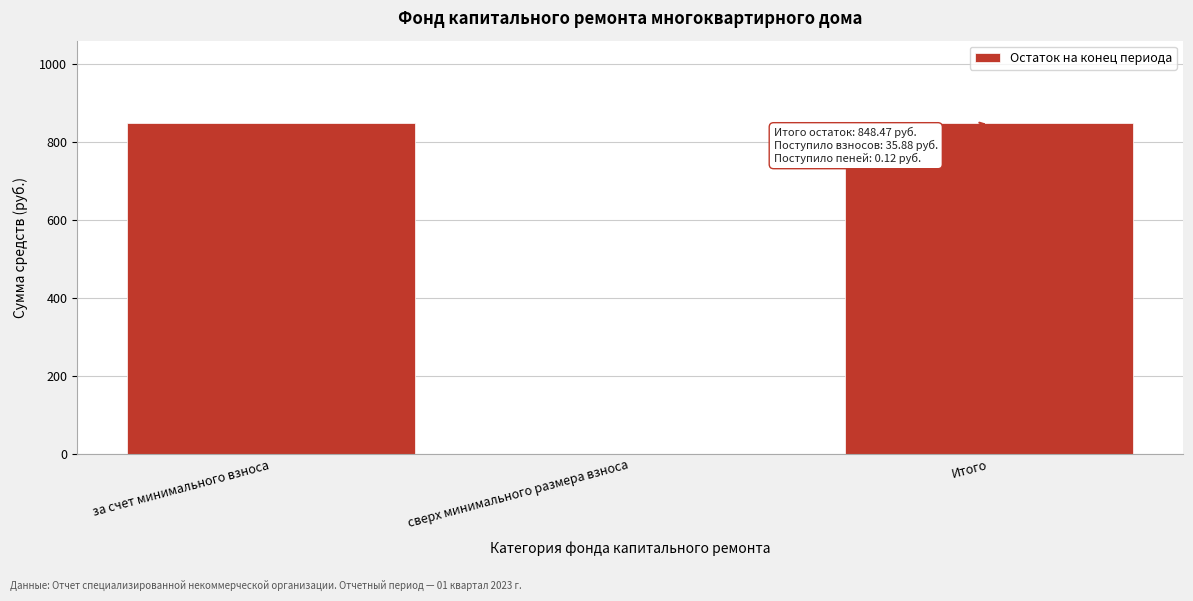

Reading left to right, transcribe all the data shown in this chart.

за счет минимального взноса=848.5	сверх минимального размера взноса=0.0	Итого=848.5